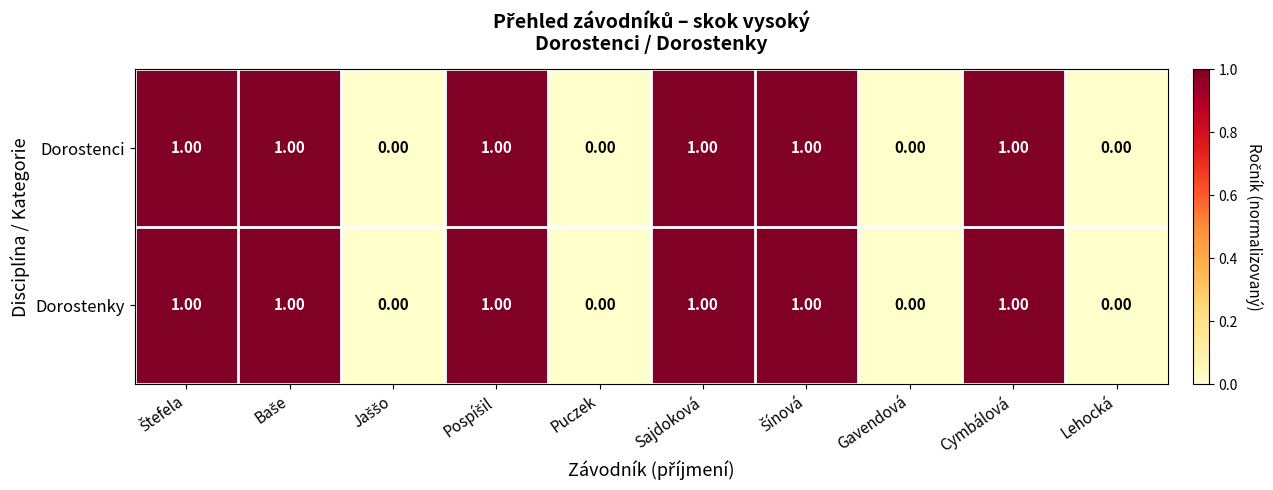

What is the sum of all Dorostenci values?

6